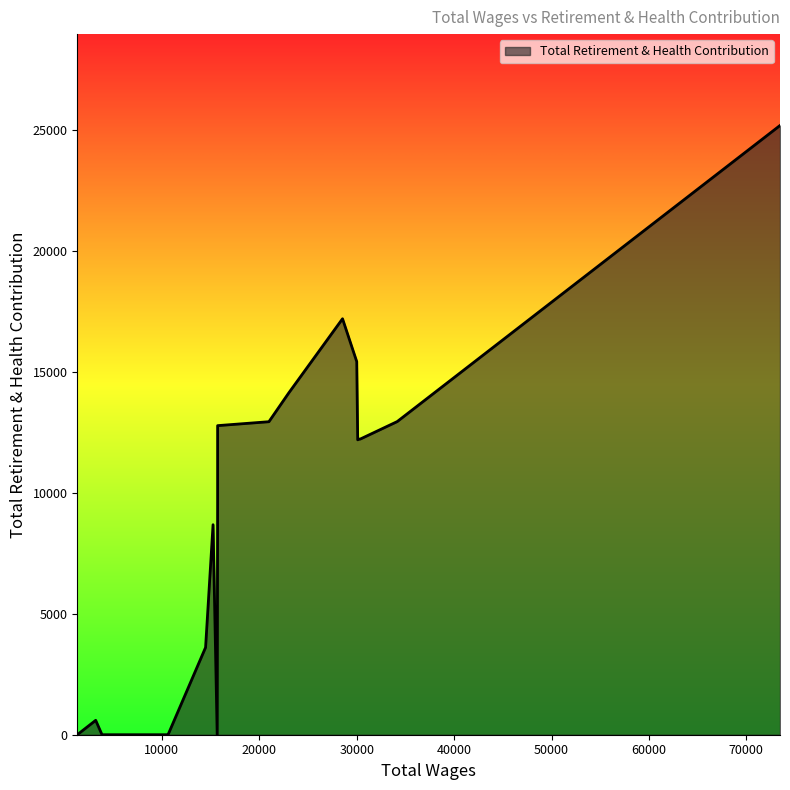

What is the difference between the maximum and minimum values?

25166